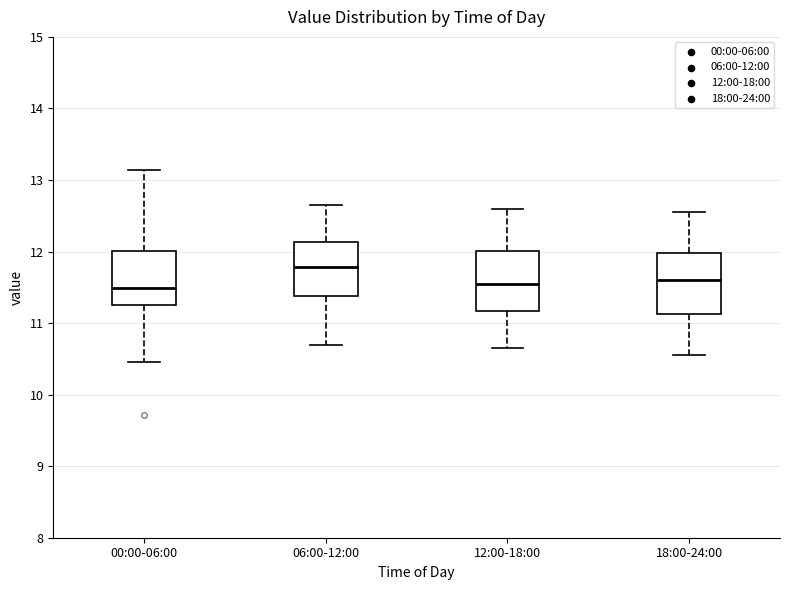

Which box's median line is the highest?

06:00-12:00